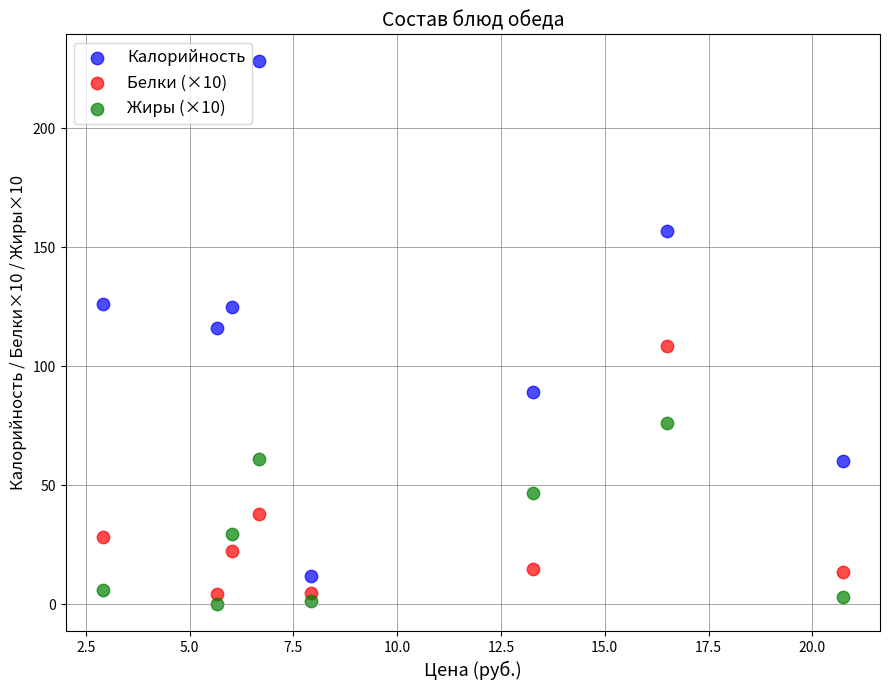

Which series contains the highest Y value?

Калорийность